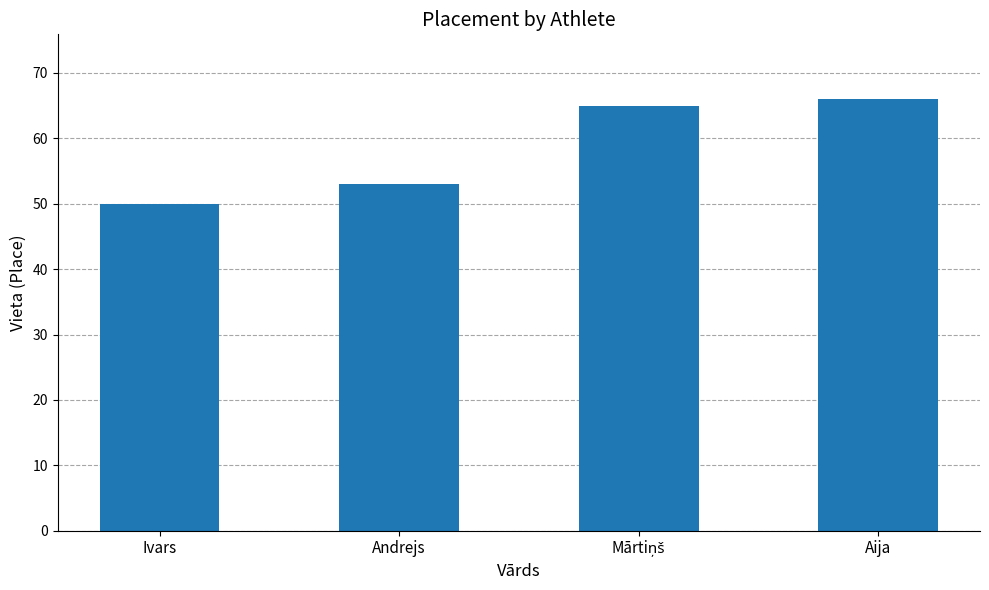

Is it true that the value at Aija is 66?

True